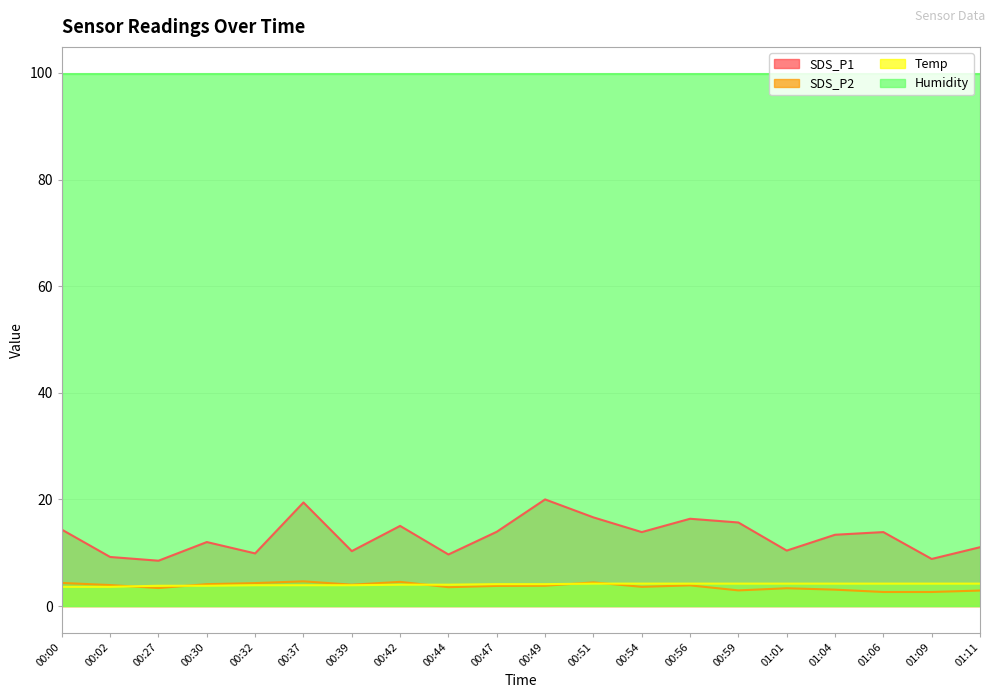

What is the maximum value shown in the chart?

99.9